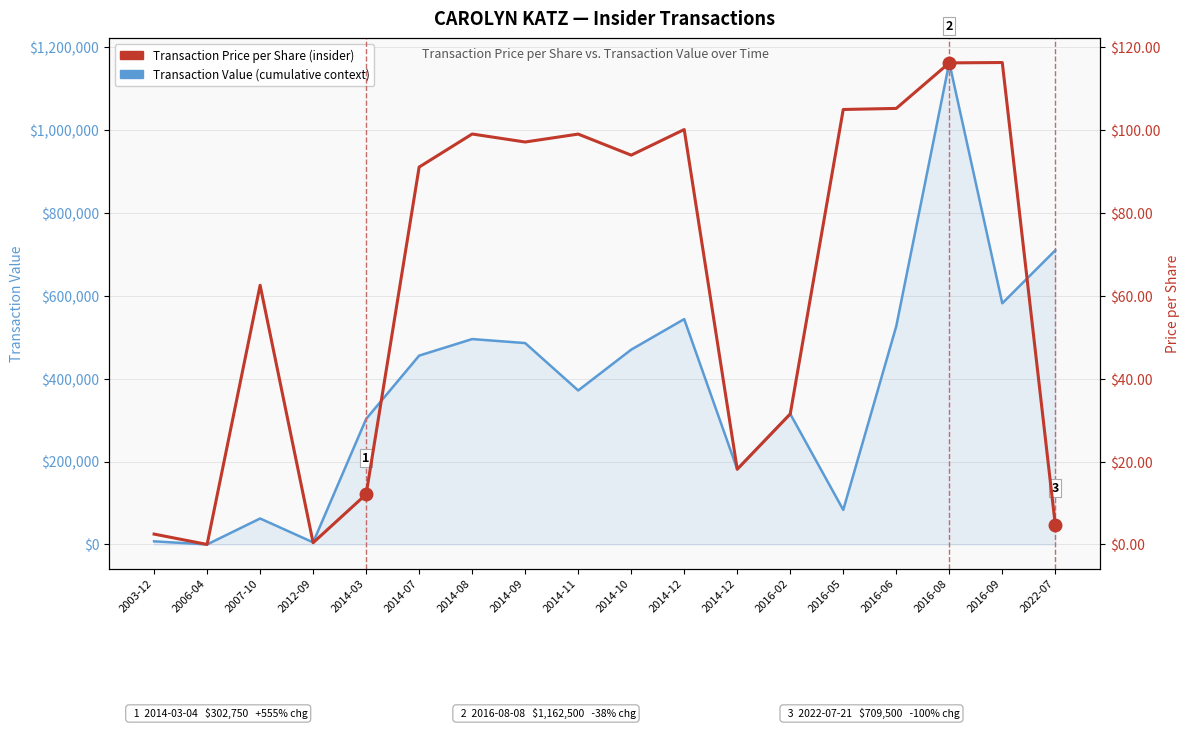

Rank the categories by Transaction Price per Share value from lowest to highest.

2006-04, 2012-09, 2003-12, 2022-07, 2014-03, 2014-12, 2016-02, 2007-10, 2014-07, 2014-10, 2014-09, 2014-11, 2014-08, 2014-12, 2016-05, 2016-06, 2016-08, 2016-09